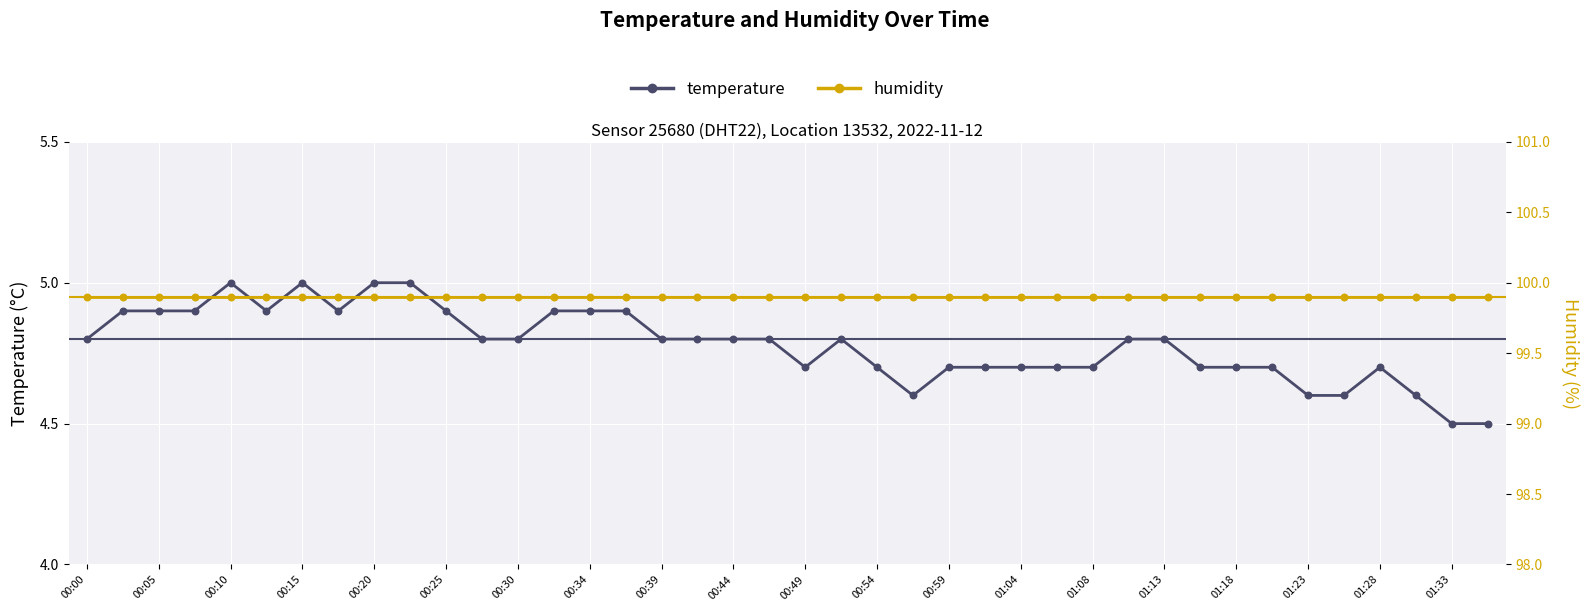

Which series reaches the minimum Y coordinate?

temperature